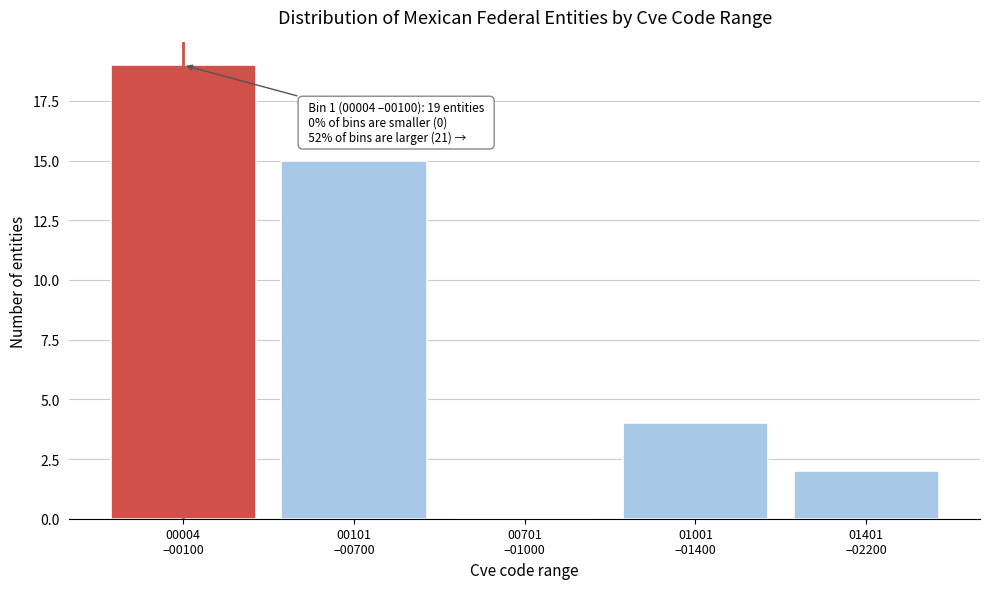

What is the sum of all values?

40